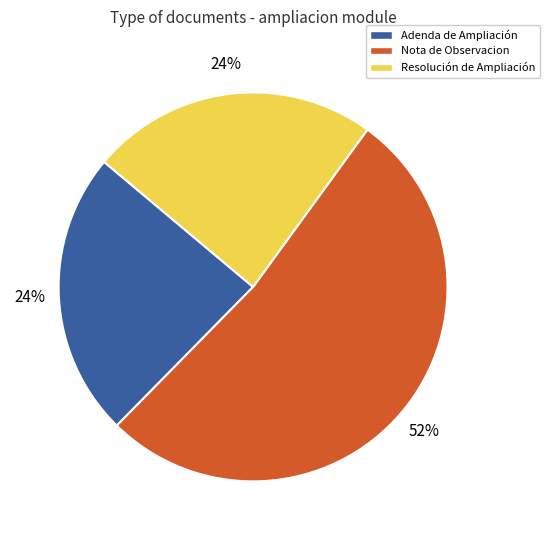

How many segments does this pie chart have?

3